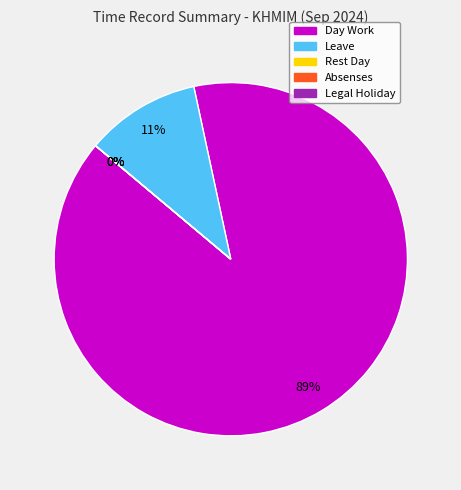

Does Day Work account for over 50% of the chart?

Yes